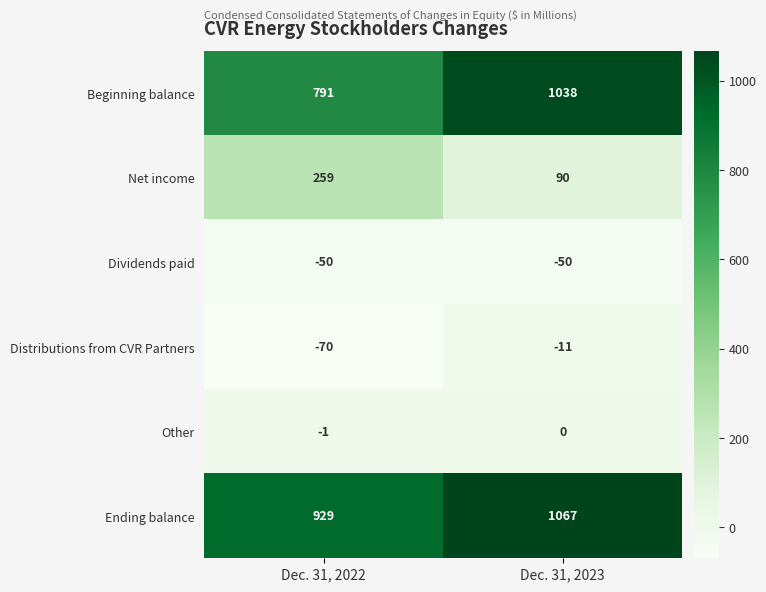

True or false: Dividends paid has a value of -71 at Dec. 31, 2023.

False